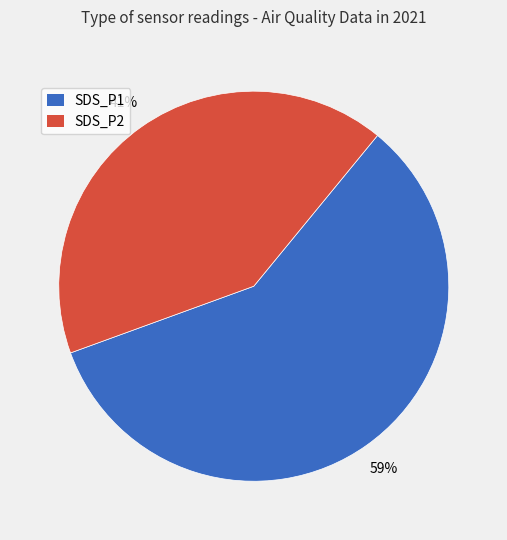

To the nearest percent, what is the average slice percentage?

50%